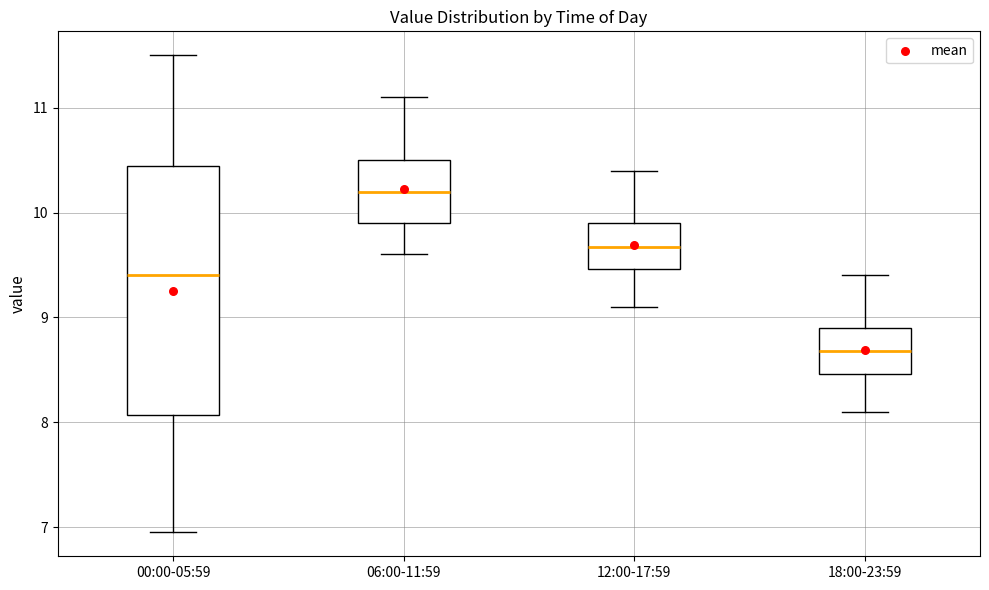

Reading left to right, read every box against the y-axis: the position of its median line, the range the box covers, and the ends of its whiskers. The values are not printed on the chart, so give them approximately, as read against the axis.

00:00-05:59: median 9.4, box 8.1 to 10.4, whiskers 7.0 to 11.5
06:00-11:59: median 10.2, box 9.9 to 10.5, whiskers 9.6 to 11.1
12:00-17:59: median 9.7, box 9.5 to 9.9, whiskers 9.1 to 10.4
18:00-23:59: median 8.7, box 8.5 to 8.9, whiskers 8.1 to 9.4